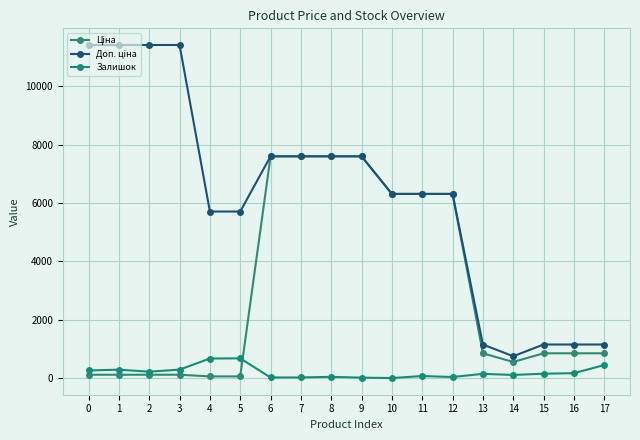

Rank the categories by Залишок value from lowest to highest.

10, 9, 6, 7, 12, 8, 11, 14, 13, 15, 16, 2, 0, 1, 3, 17, 4, 5